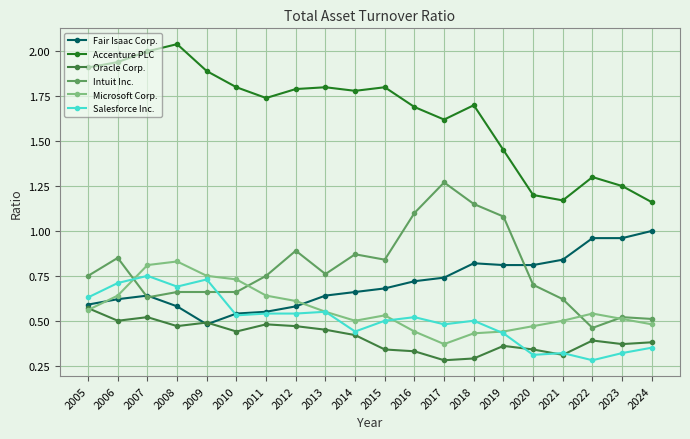

What are all the series names shown in the legend?

Fair Isaac Corp., Accenture PLC, Oracle Corp., Intuit Inc., Microsoft Corp., Salesforce Inc.